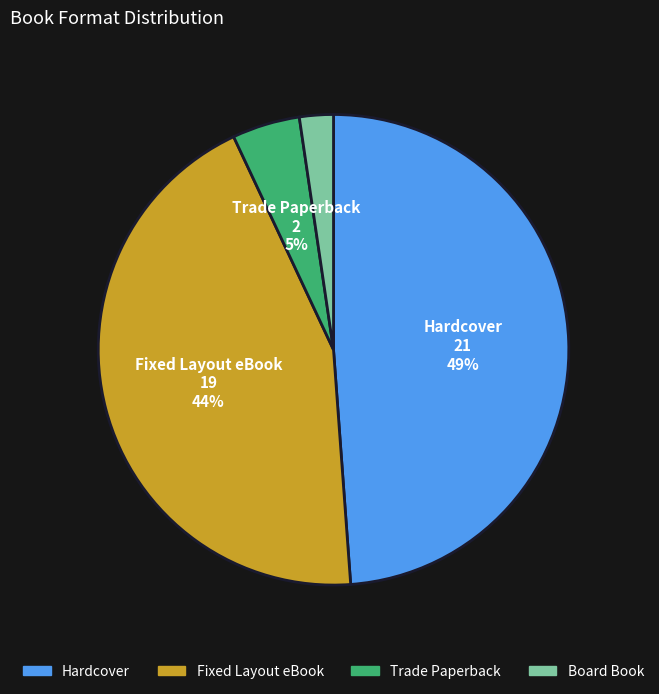

Combined, do Board Book and Fixed Layout eBook account for over 50%?

No